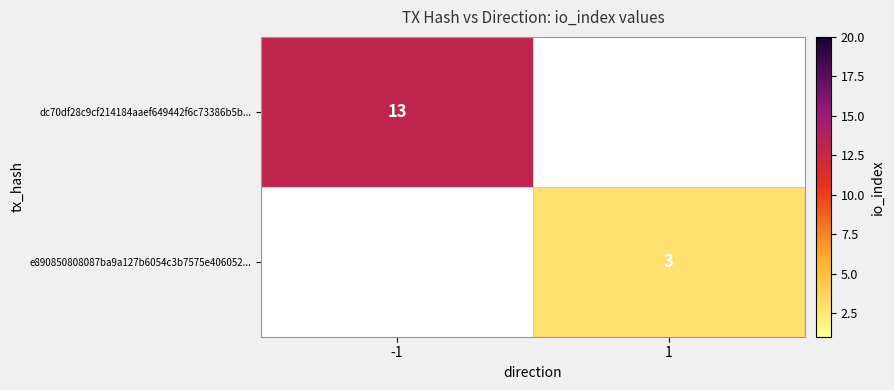

The e890850808087ba9a127b6054c3b7575e406052... series shows 1 at 1. True or false?

False